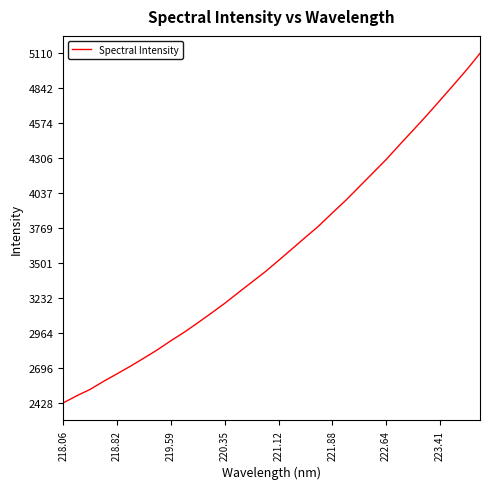

What is the maximum value shown in the chart?

5110.3